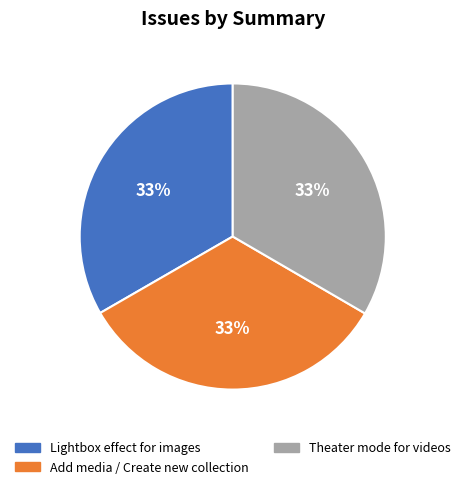

Is there a majority slice in this chart?

No